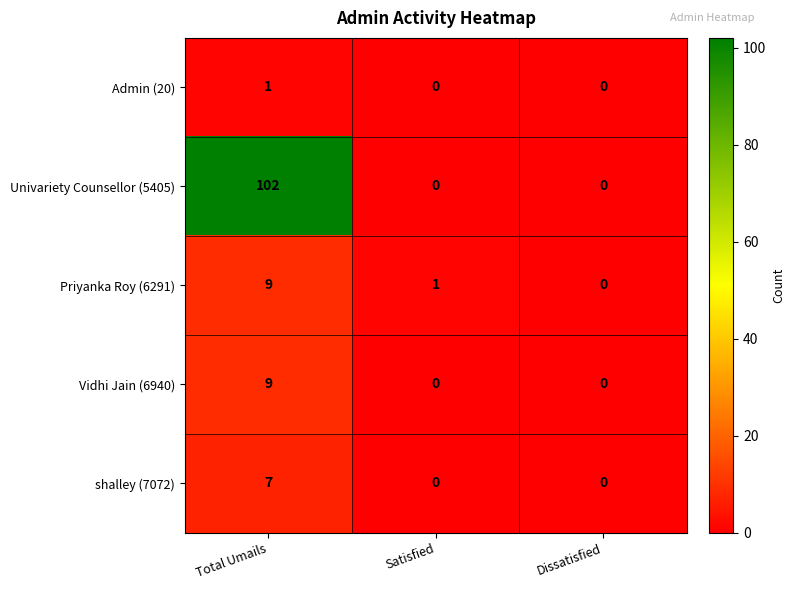

What is the average value of the Vidhi Jain (6940) series?

3